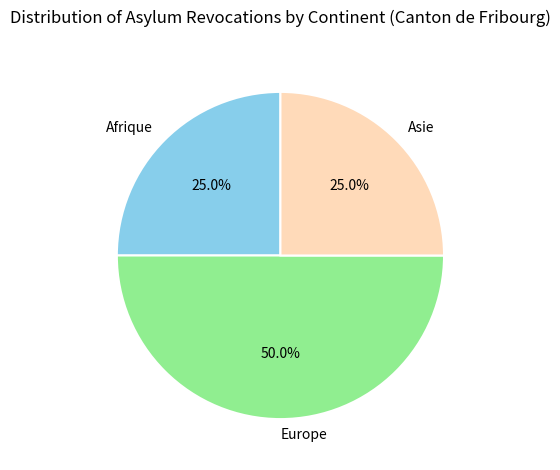

What is the largest slice in the pie chart?

Europe